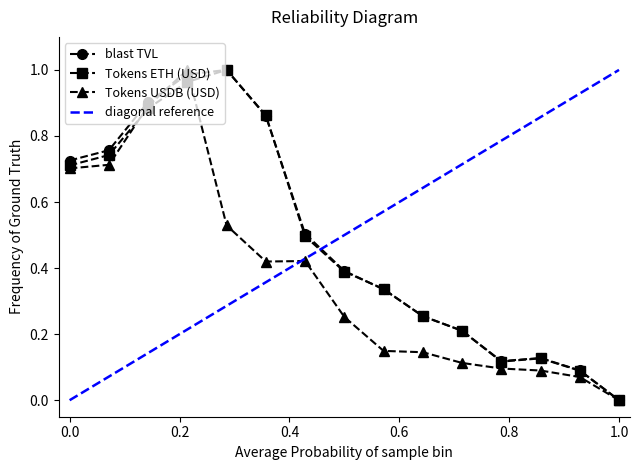

True or false: Tokens USDB (USD) has more than 1 interior local peaks.

True